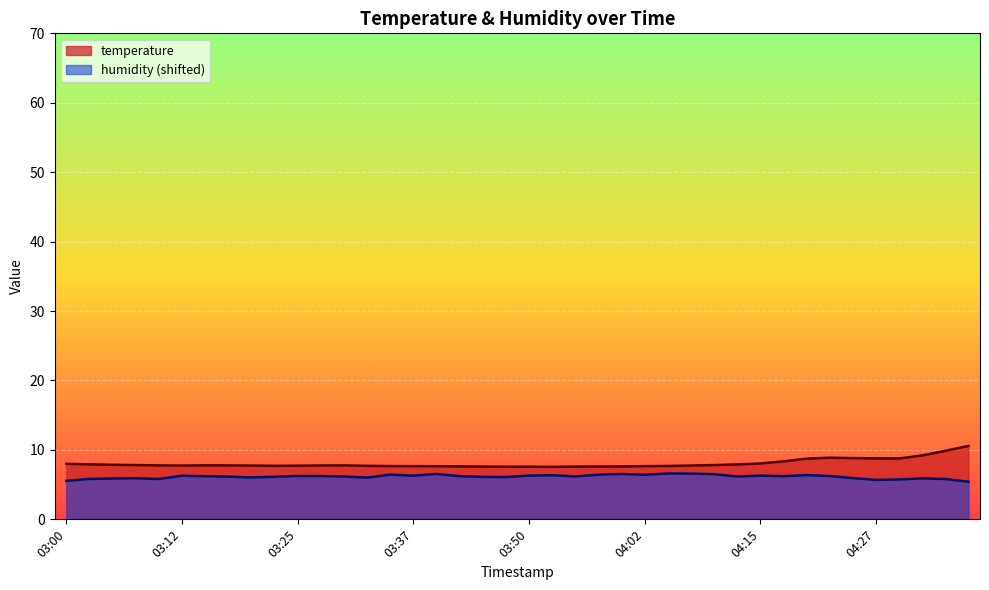

Which series has the largest total across all categories?

temperature